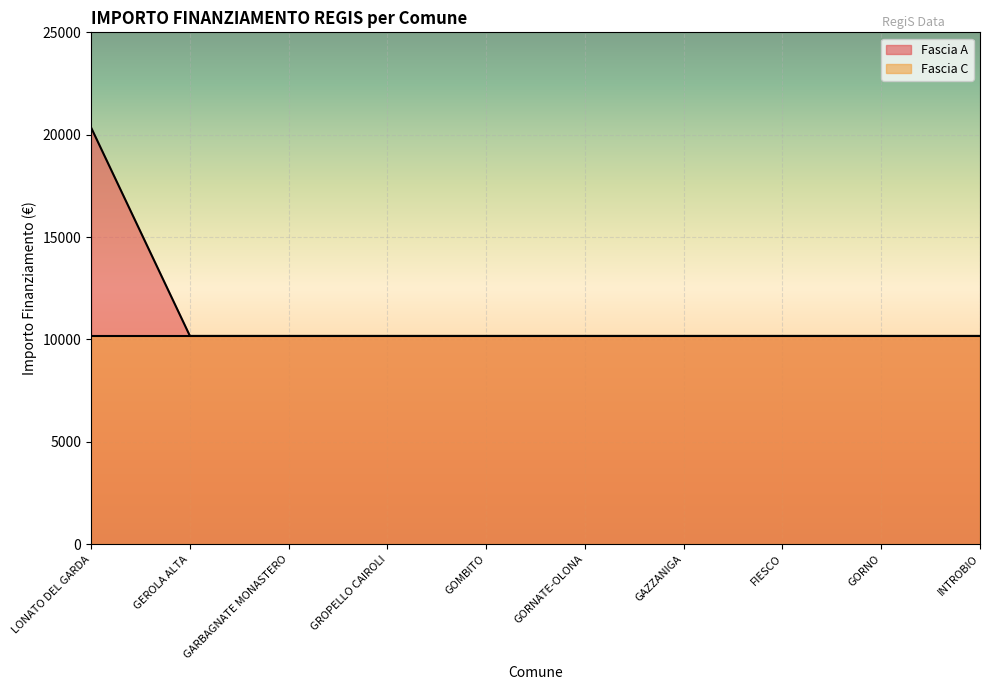

Which category has the highest value across all series?

LONATO DEL GARDA